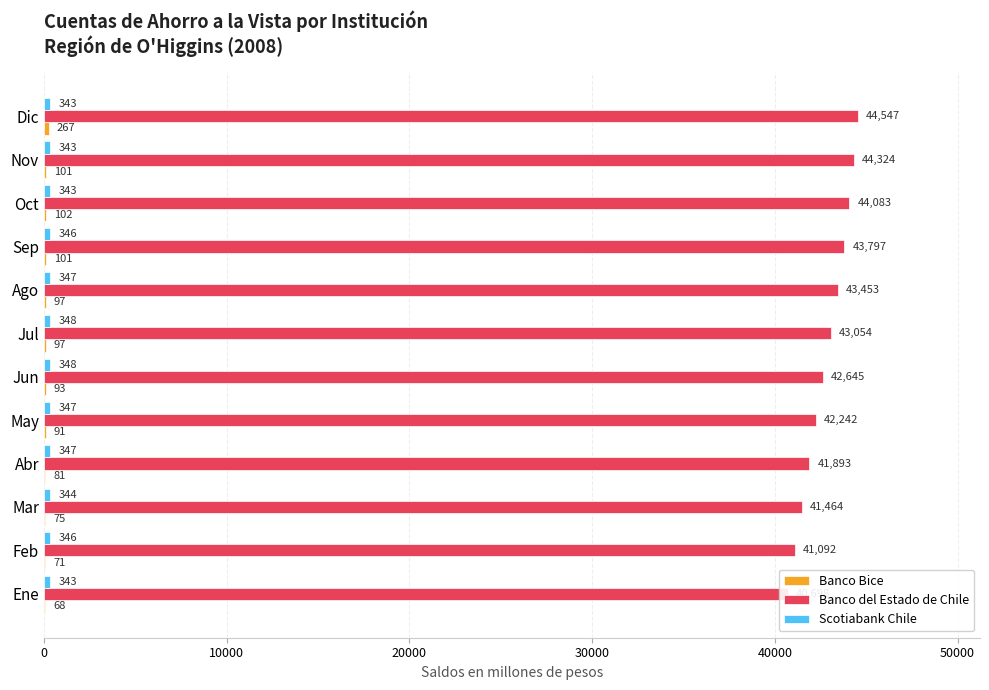

What is the difference between the maximum and minimum values in the Banco Bice series?

199